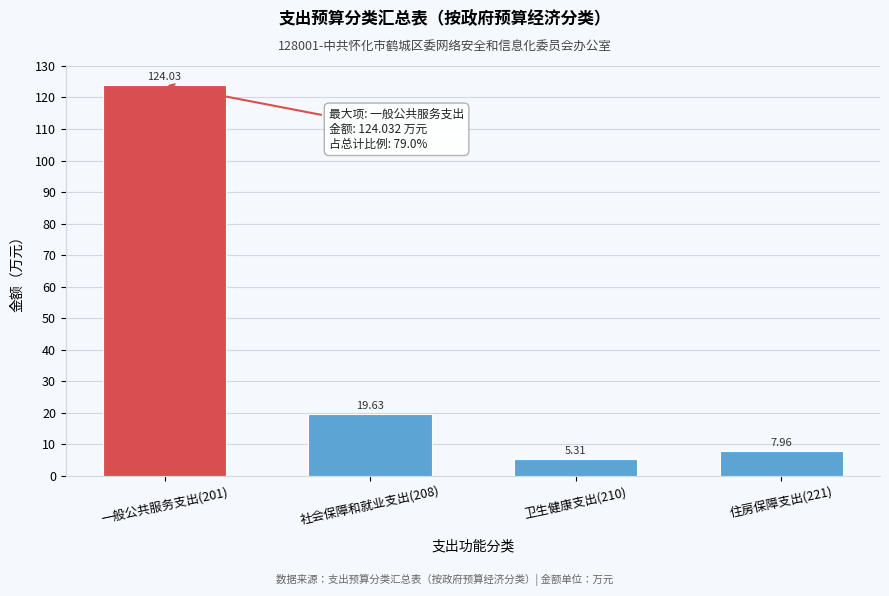

What is the difference between the maximum and minimum values?

118.7